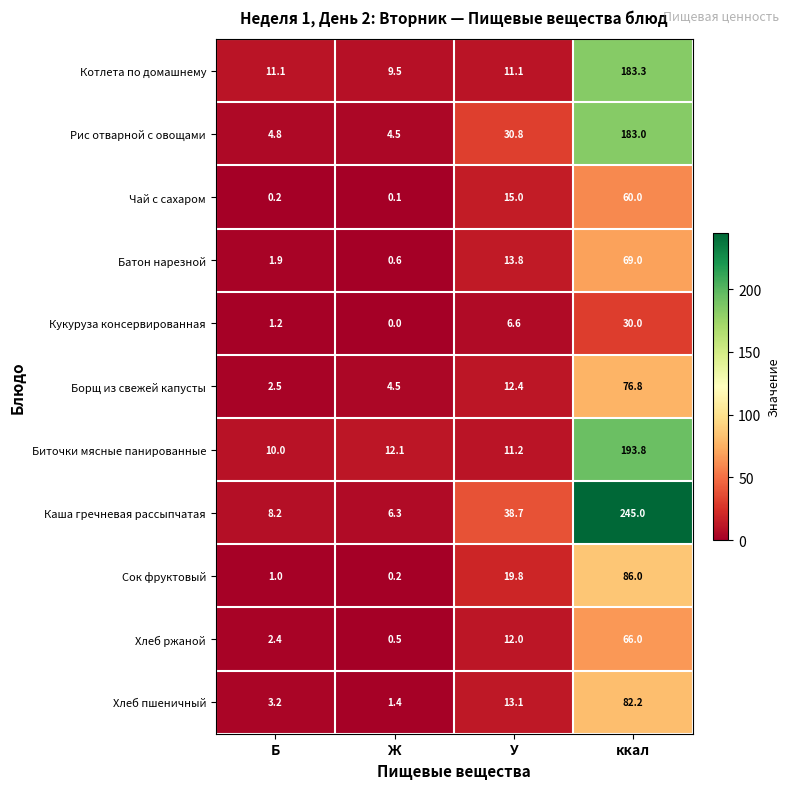

Which series changed the most between Б and ккал?

Каша гречневая рассыпчатая